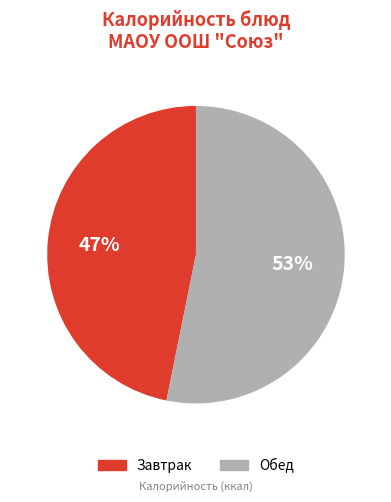

To the nearest percent, what is the average slice percentage?

50%